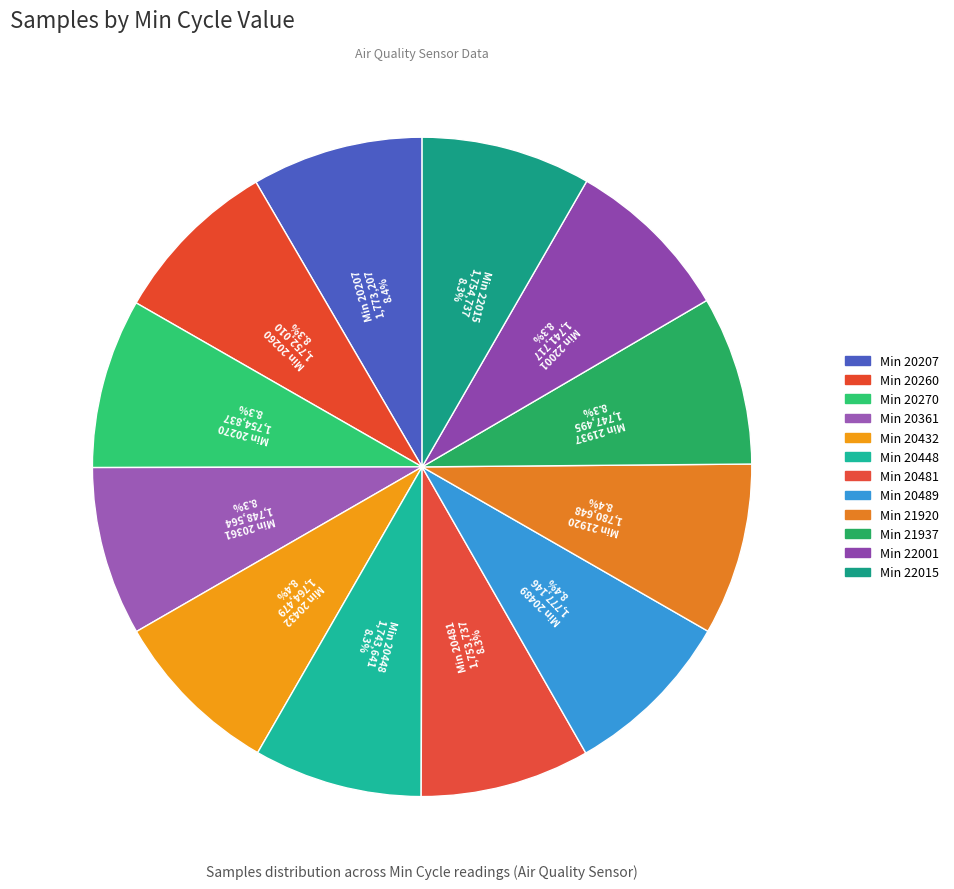

How many segments does this pie chart have?

12